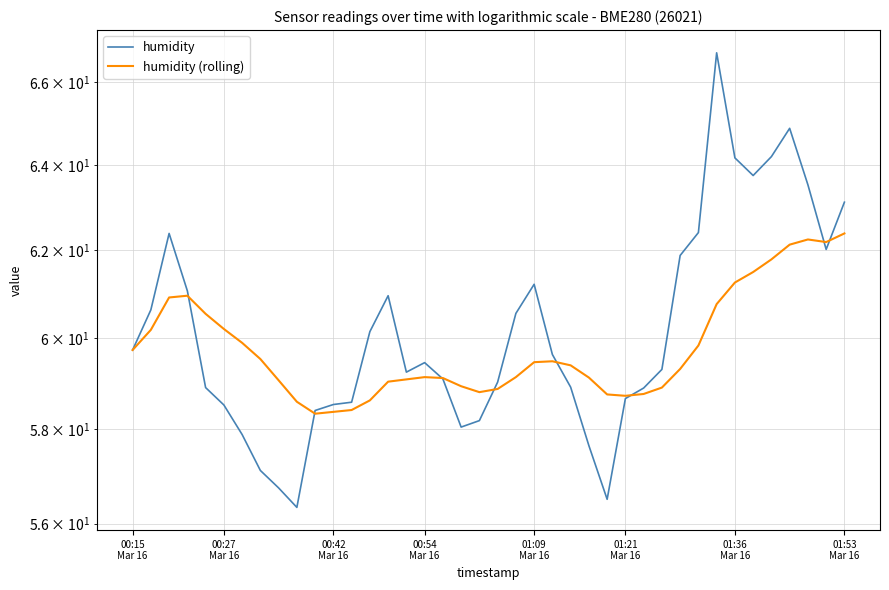

What is the lowest value of the humidity series?

56.3